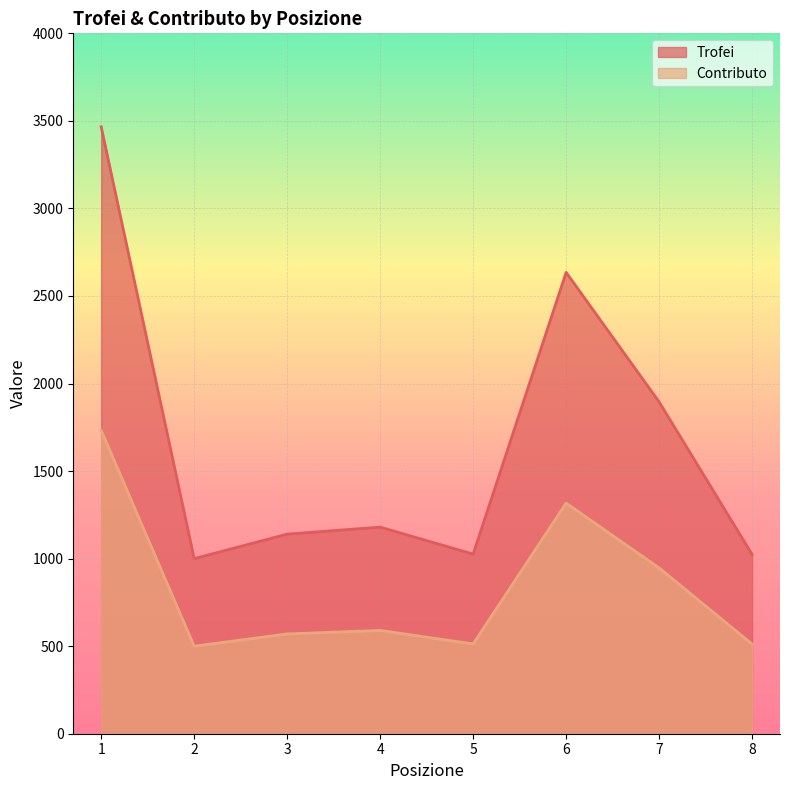

How many values in the Contributo series exceed 590?

3